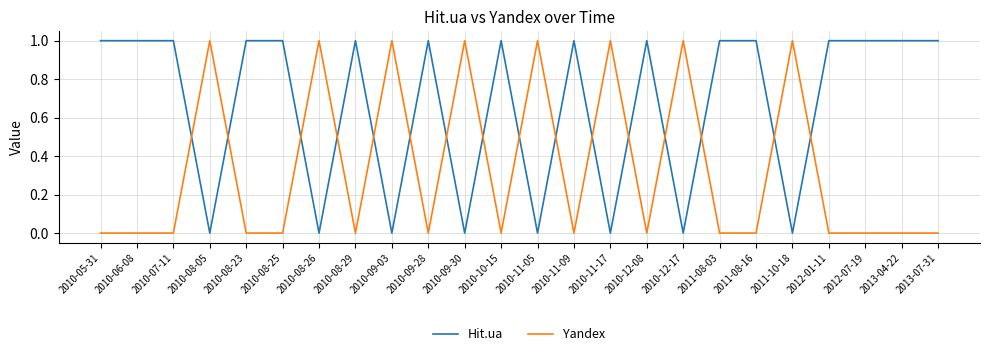

At how many categories does at least one series exceed 0?

24